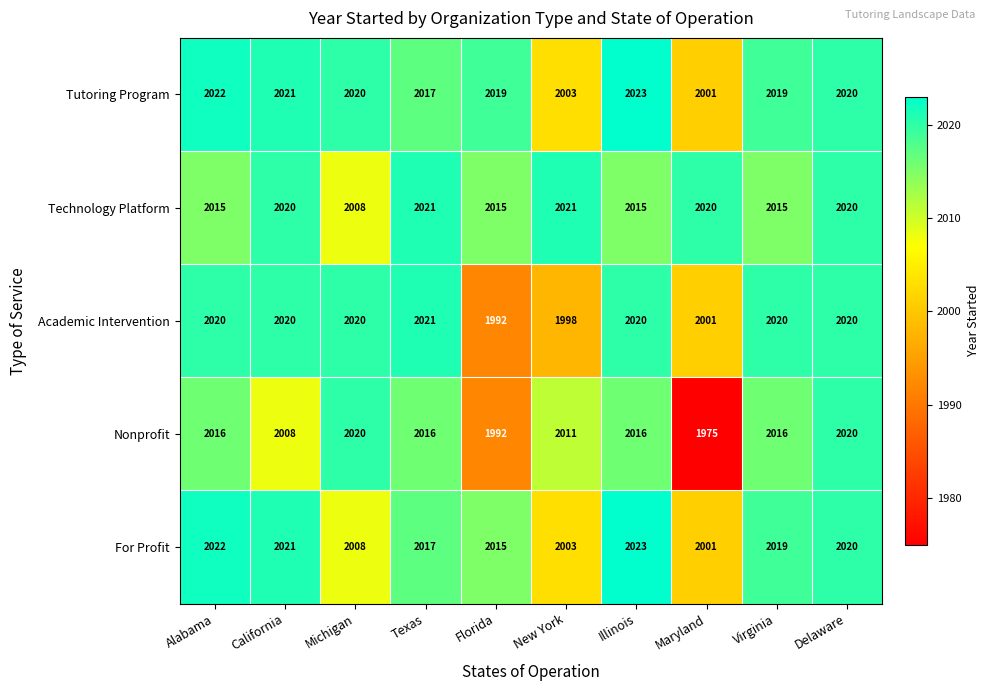

Which series has the largest range (max minus min)?

Nonprofit